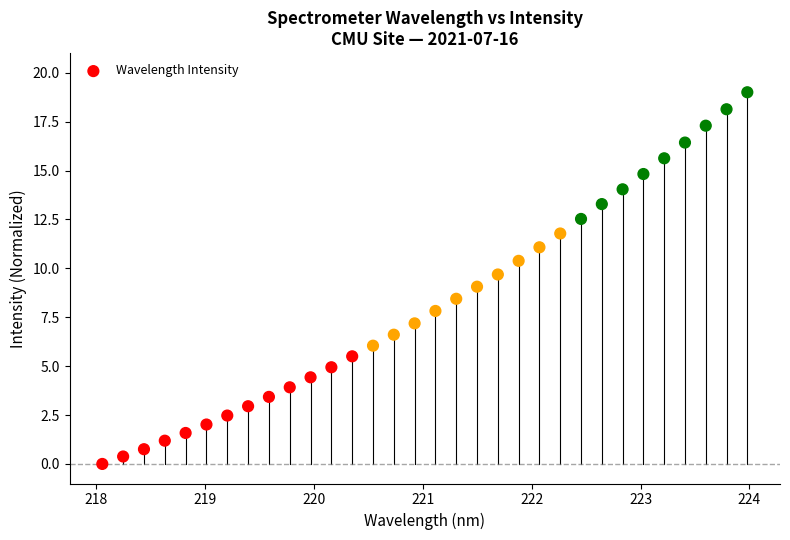

What is the range of Y values (max minus min)?

19.0